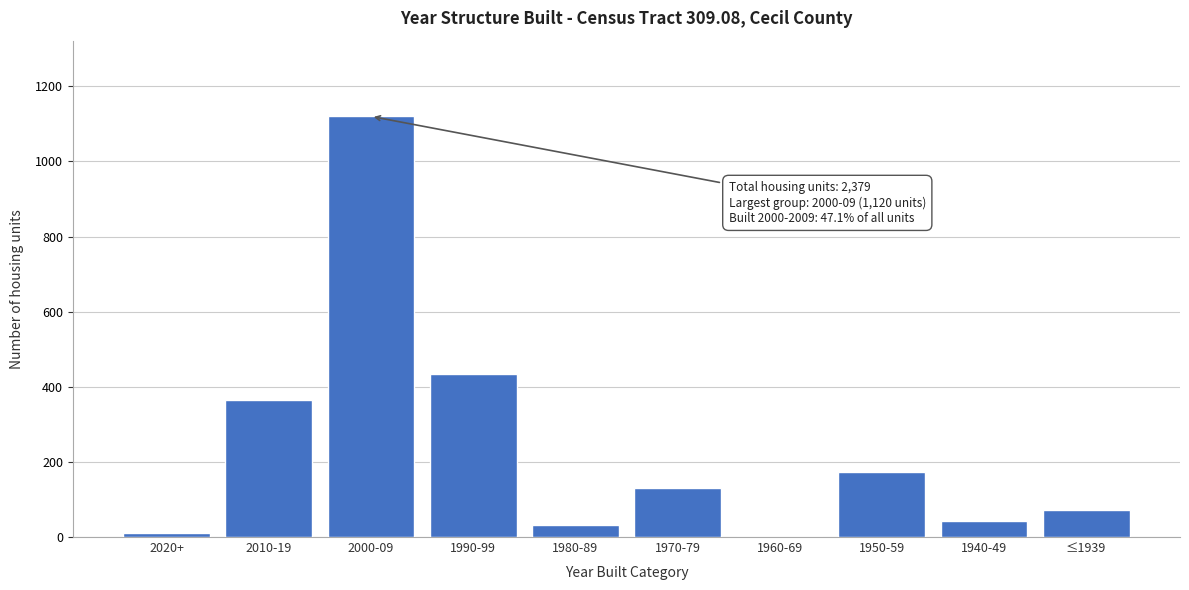

Reading left to right, what are all the values shown in this chart?

2020+=11	2010-19=364	2000-09=1120	1990-99=433	1980-89=31	1970-79=131	1960-69=0	1950-59=174	1940-49=43	≤1939=72